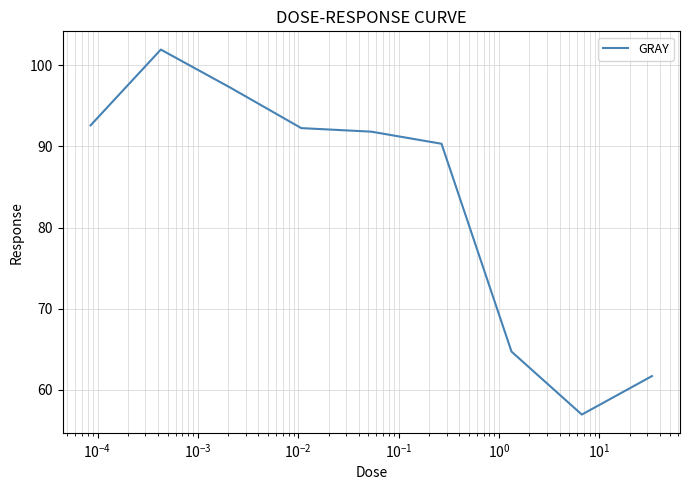

How many series are shown in this chart?

1